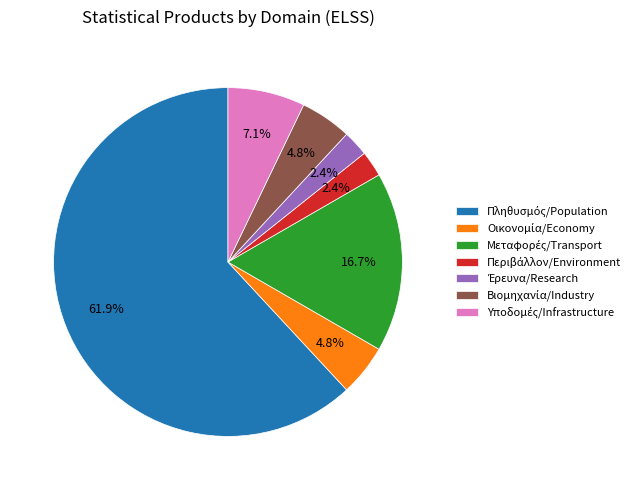

Is there a majority slice in this chart?

Yes